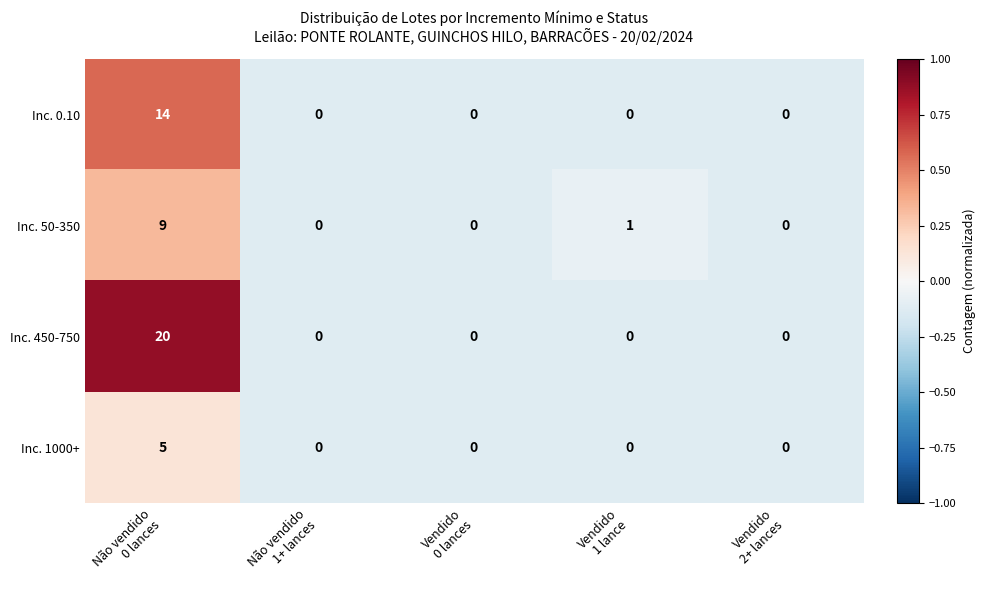

How many Inc. 1000+ values are between 0 and 1?

4